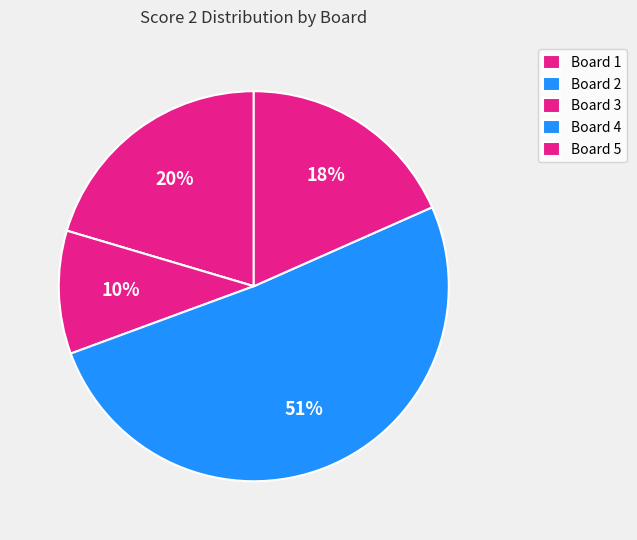

To the nearest percent, what is the combined percentage of Board 4 and Board 3?

61%